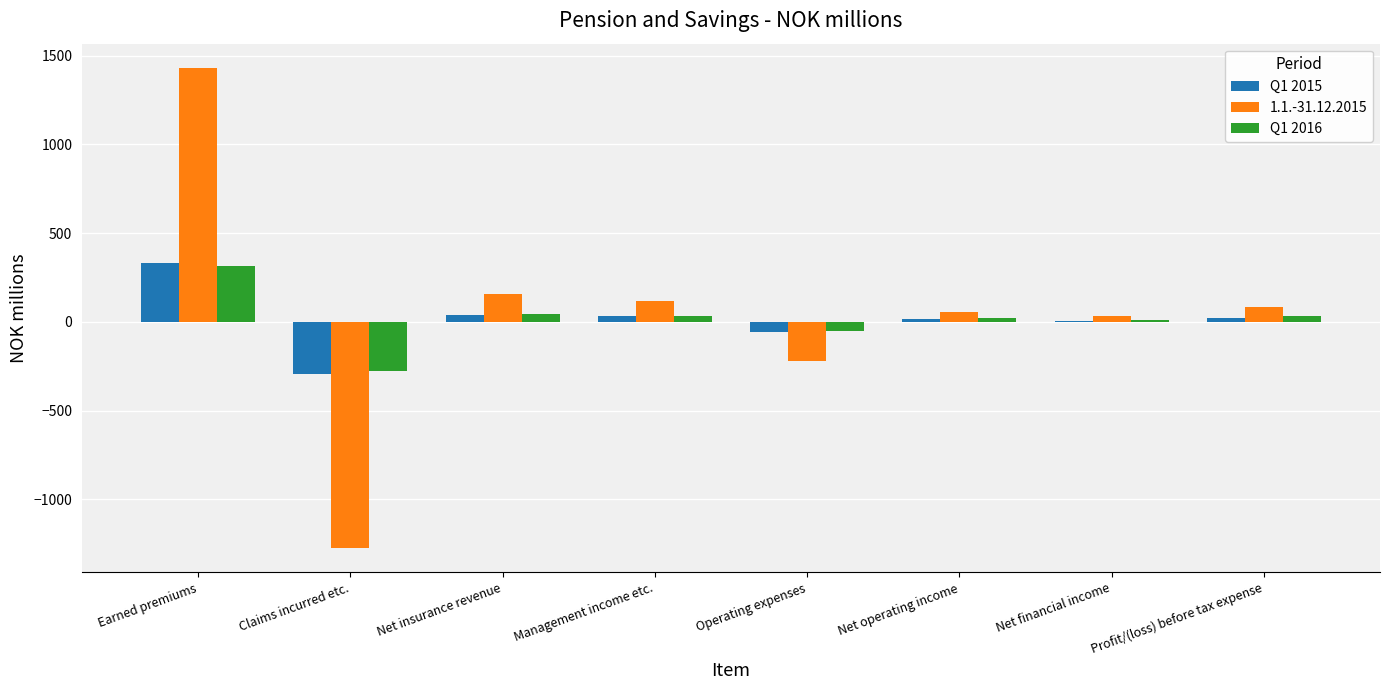

How many distinct data groups are displayed?

3